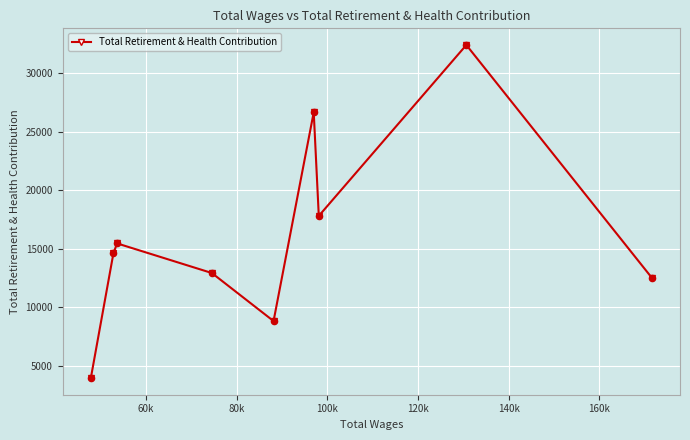

What is the difference between the maximum and minimum values?

28449